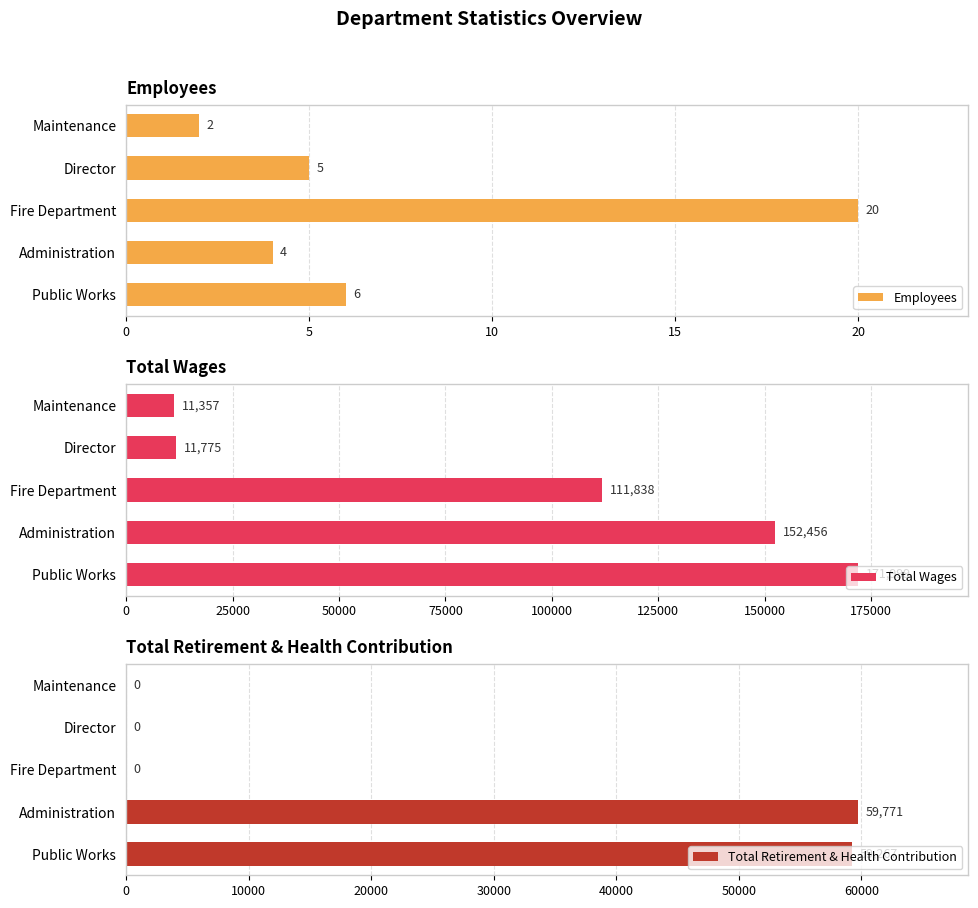

What is the difference between the Employees values at Maintenance and Fire Department?

18